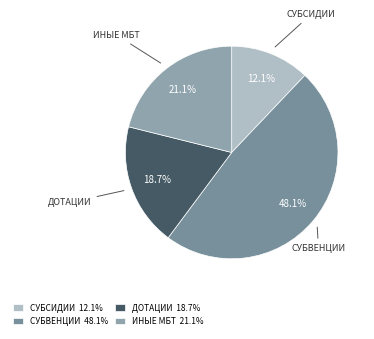

Approximately how many times larger is the value at ДОТАЦИИ compared to ИНЫЕ МБТ?

0.9